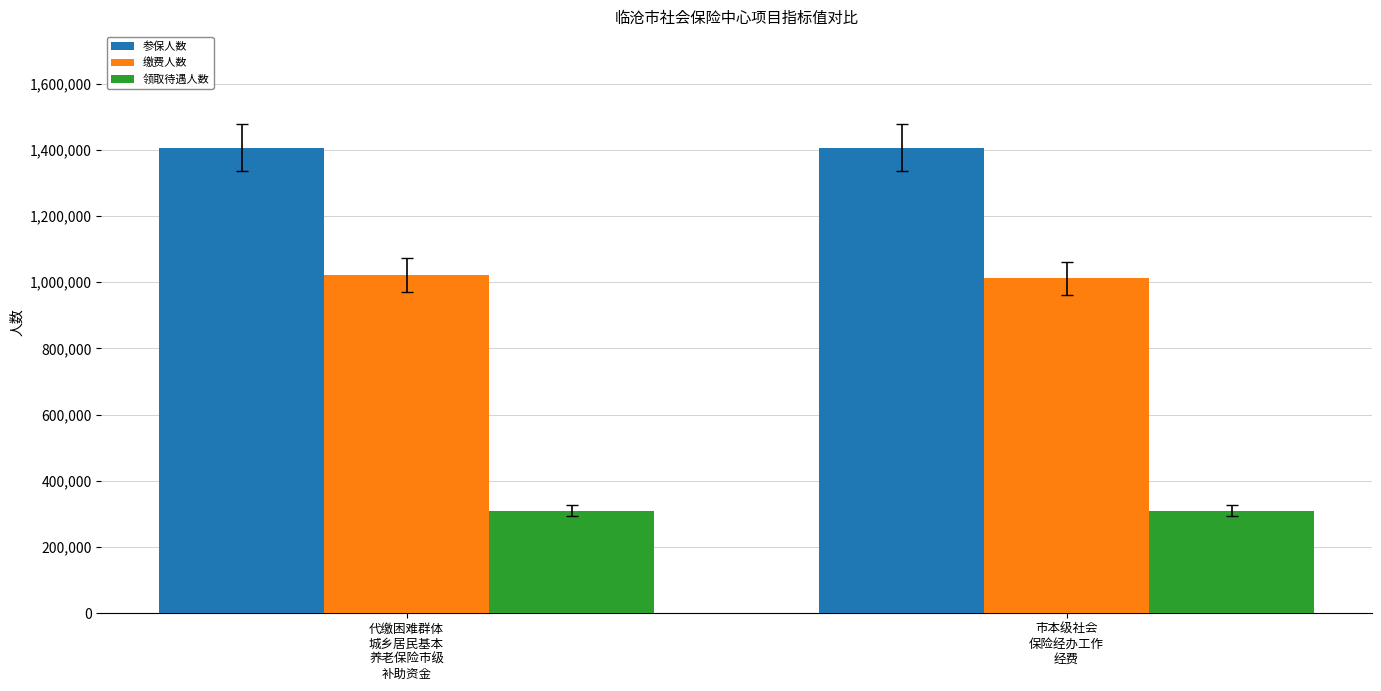

What is the minimum value shown in the chart?

310432